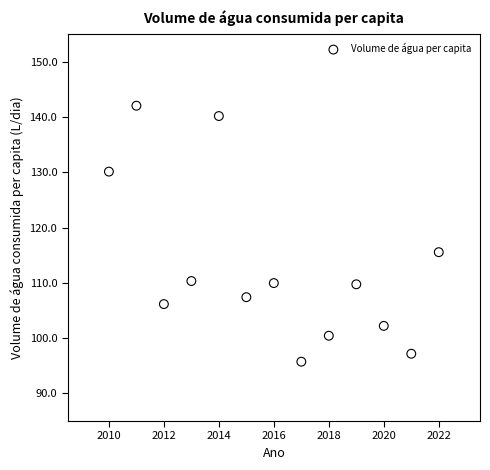

What is the range of X values (max minus min)?

12.0